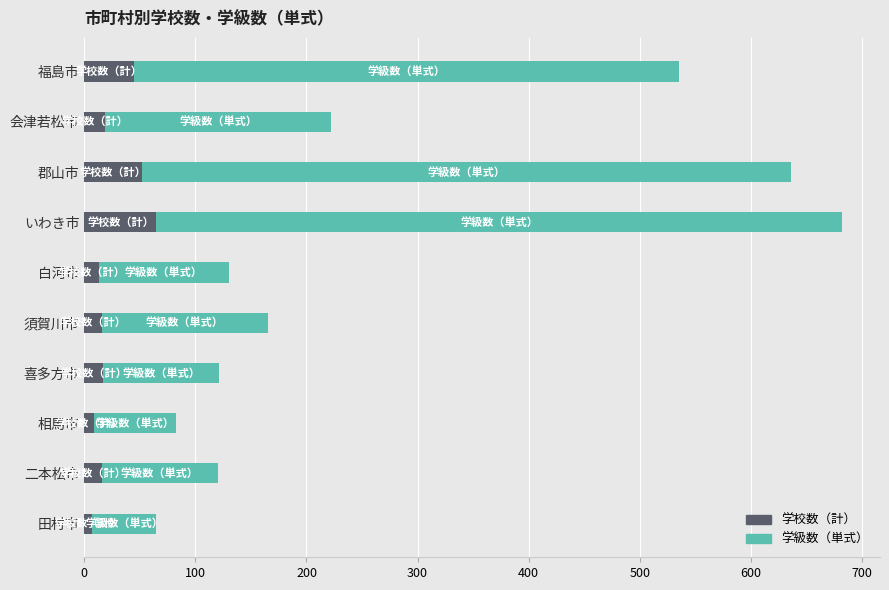

What is the difference between the second highest and second lowest values in the 学校数（計） series?

43